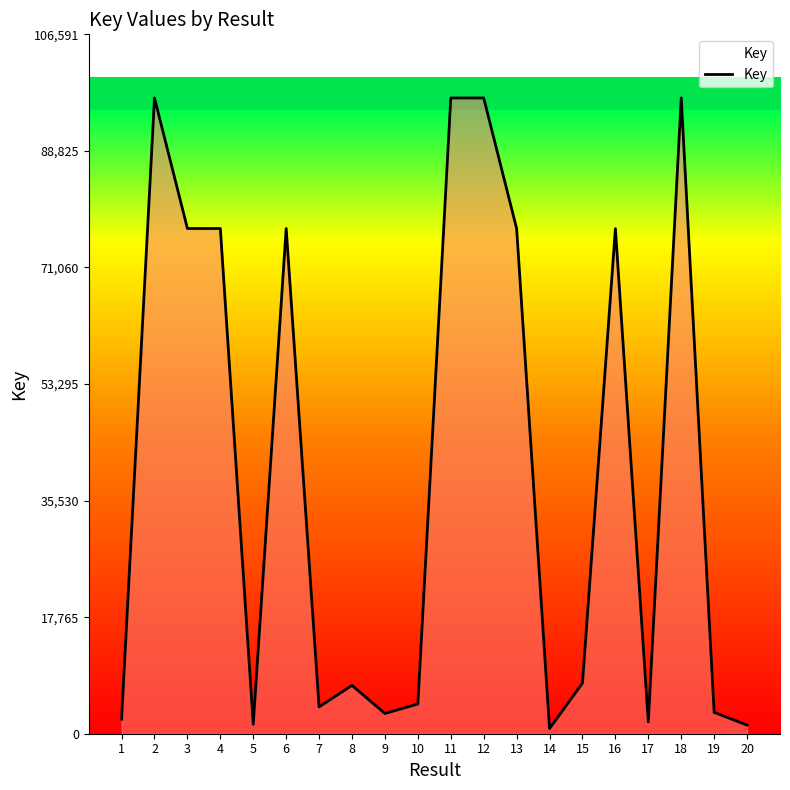

At which label does the data first exceed 7709?

2